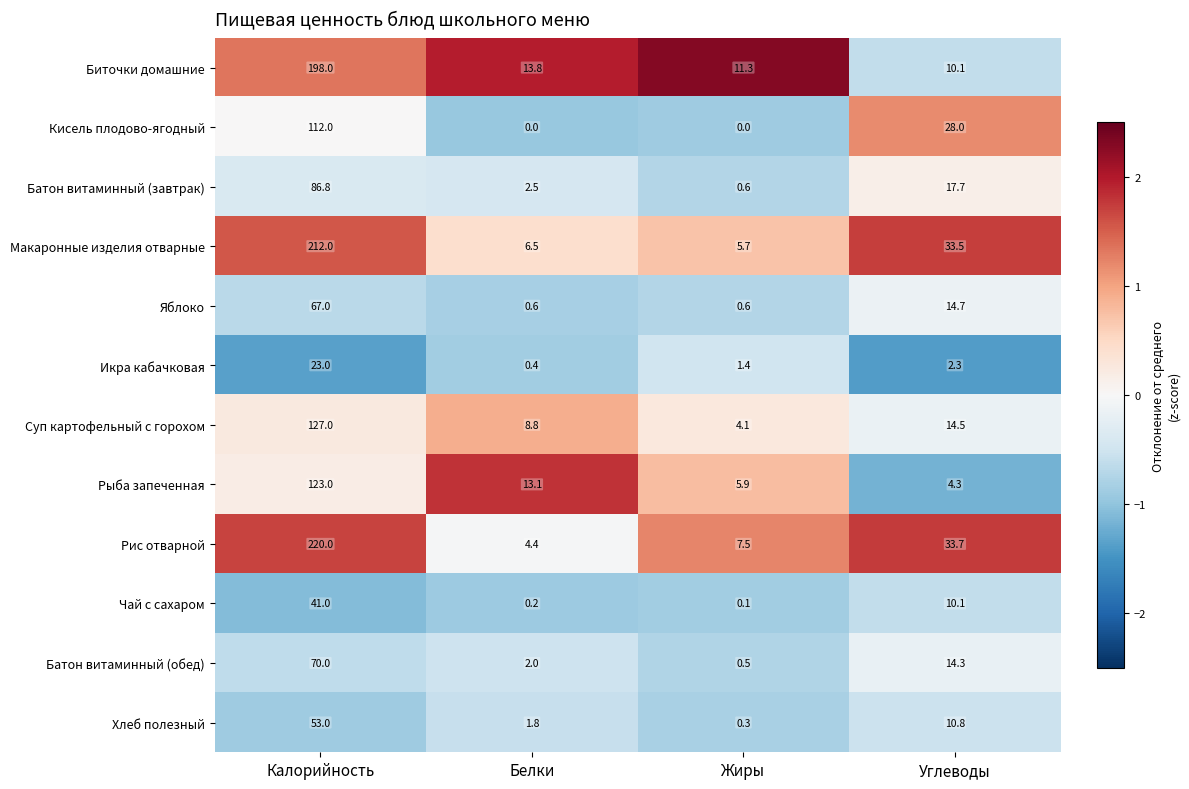

What is the spread (max minus min) of values at Белки?

13.8